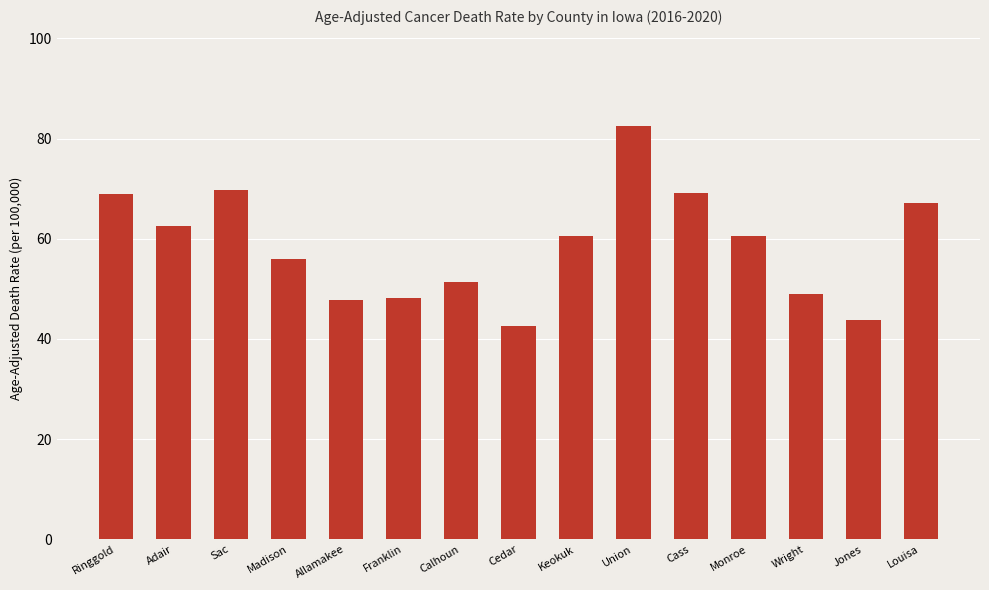

The value at Monroe is 60.6. True or false?

True